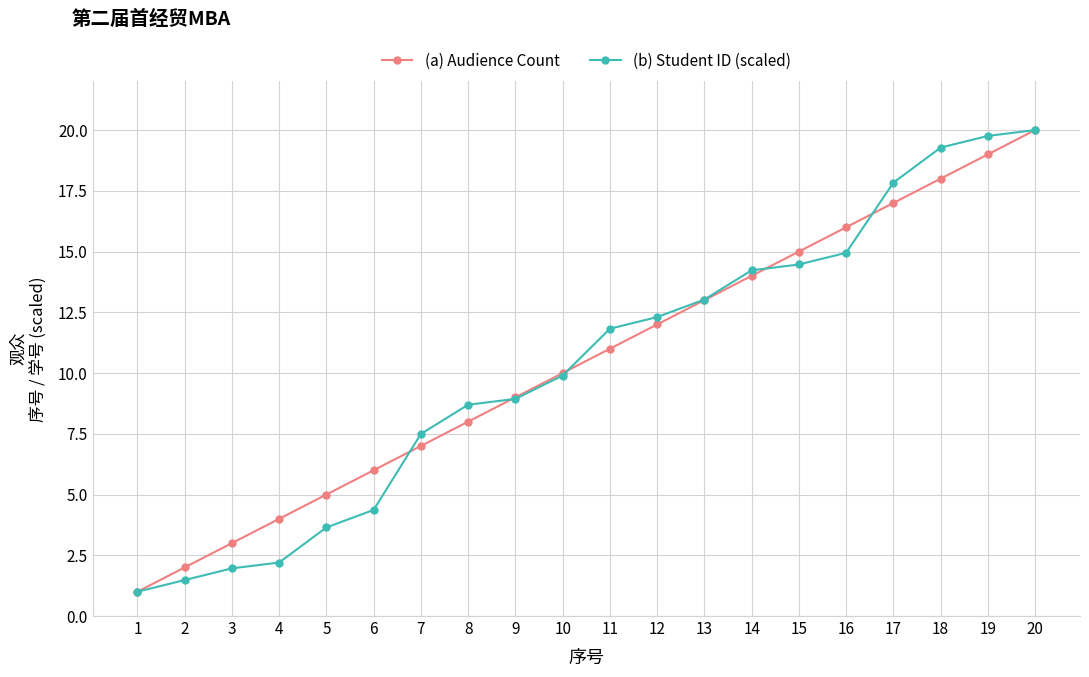

Read the (a) Audience Count value at 12.

12.0